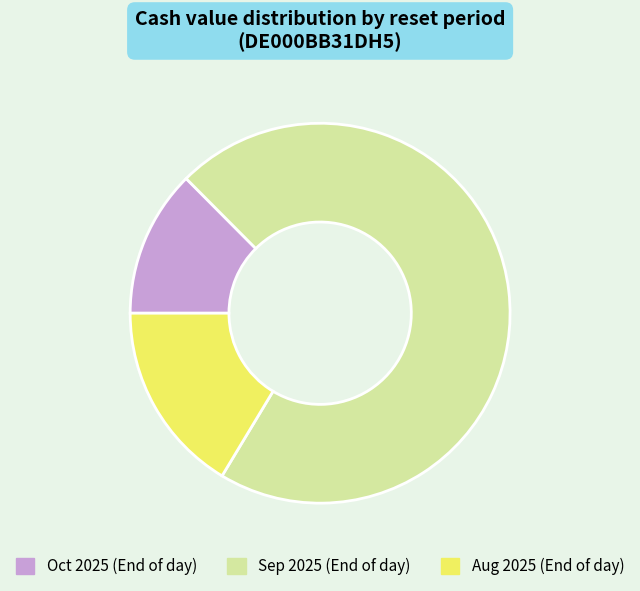

Is it true that Sep 2025 (End of day) is 71% of the pie?

True